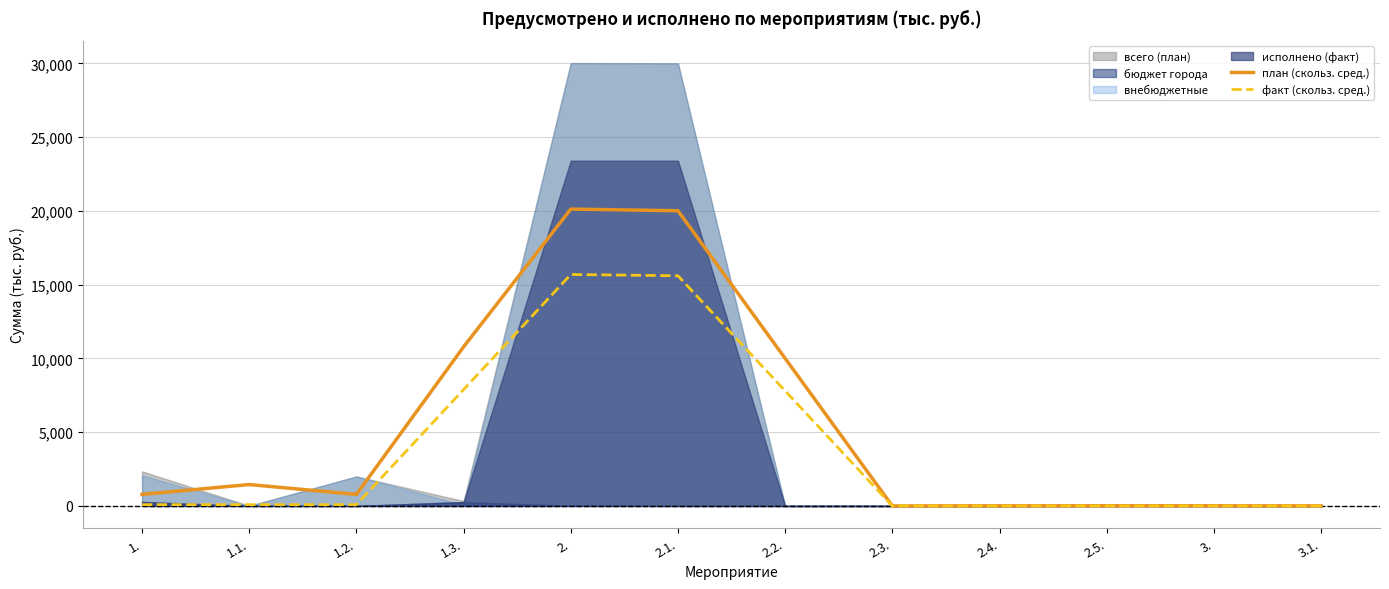

The value of план (скольз. сред.) at 1.3. is 17769.5. True or false?

False